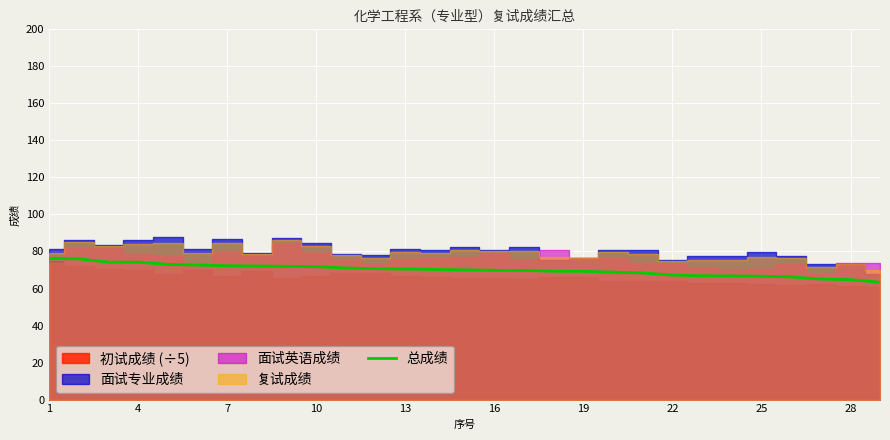

What is the maximum value for 总成绩?

76.3